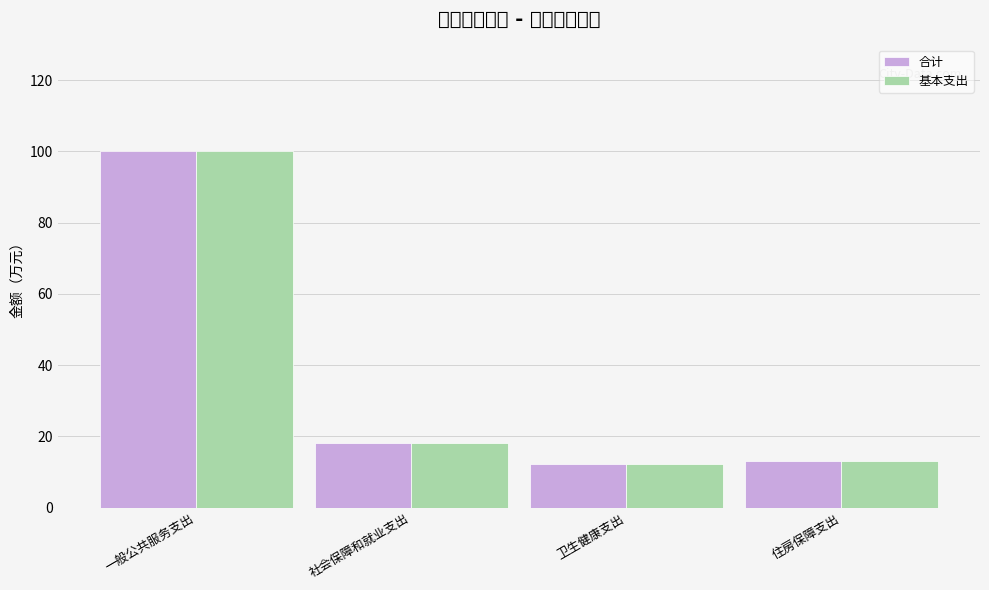

Read the 合计 value at 卫生健康支出.

12.1